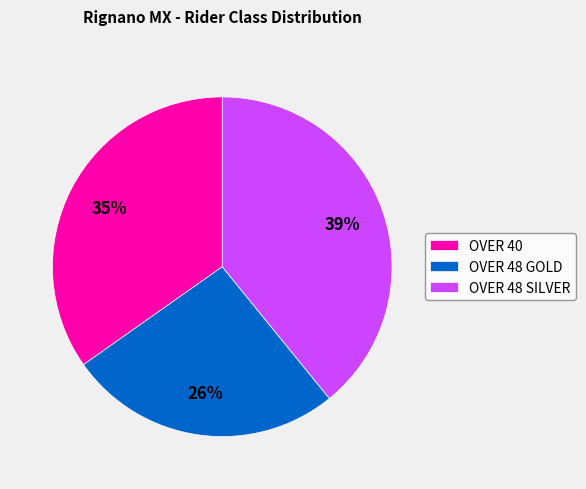

Is the sum of OVER 48 GOLD and OVER 48 SILVER greater than half?

Yes